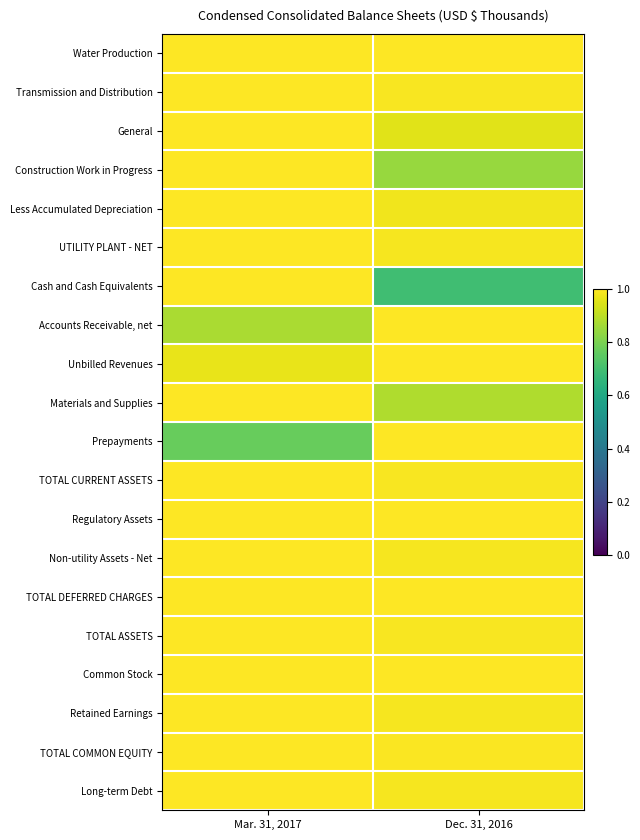

Which series has the widest spread of values?

Cash and Cash Equivalents